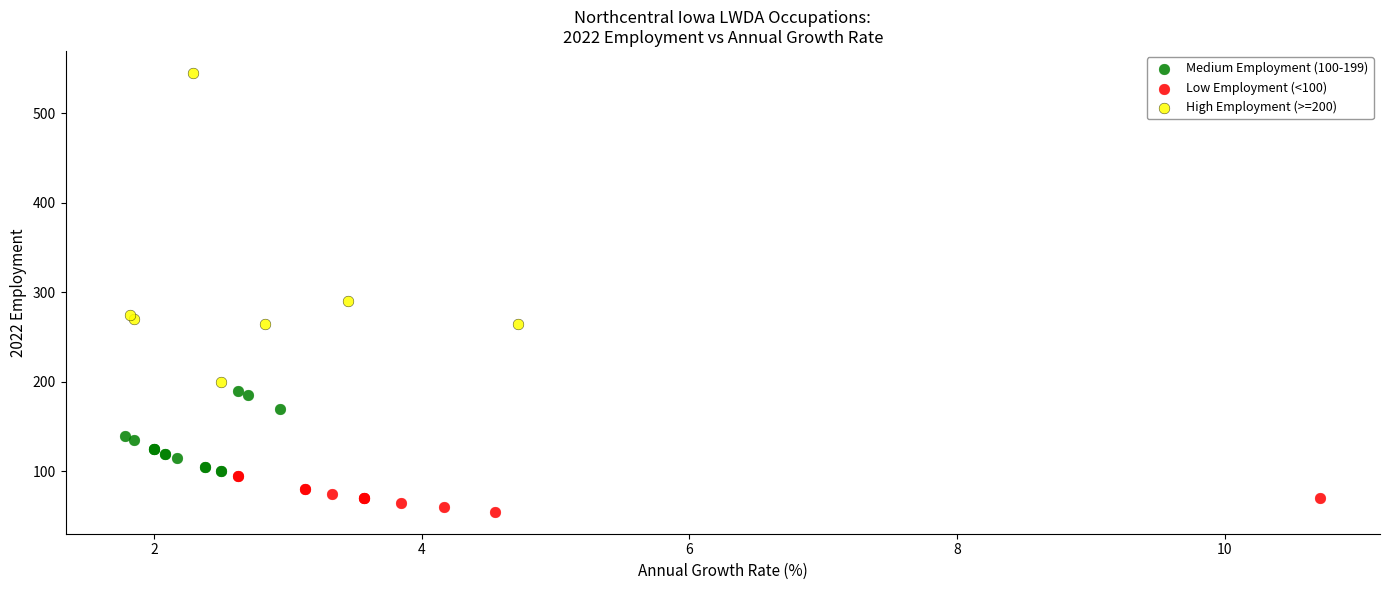

Which series reaches the minimum Y coordinate?

Low Employment (<100)